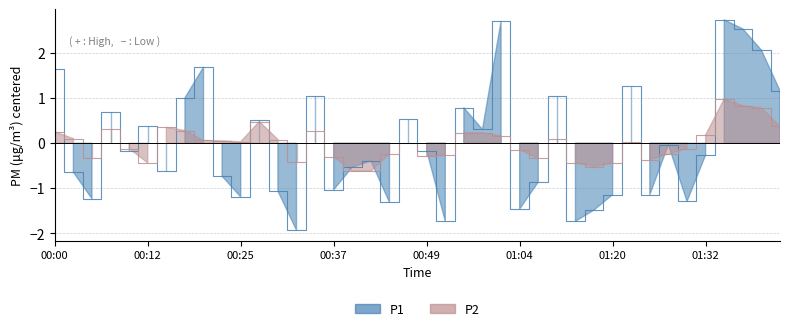

At which category is the sum across all series the highest?

01:35